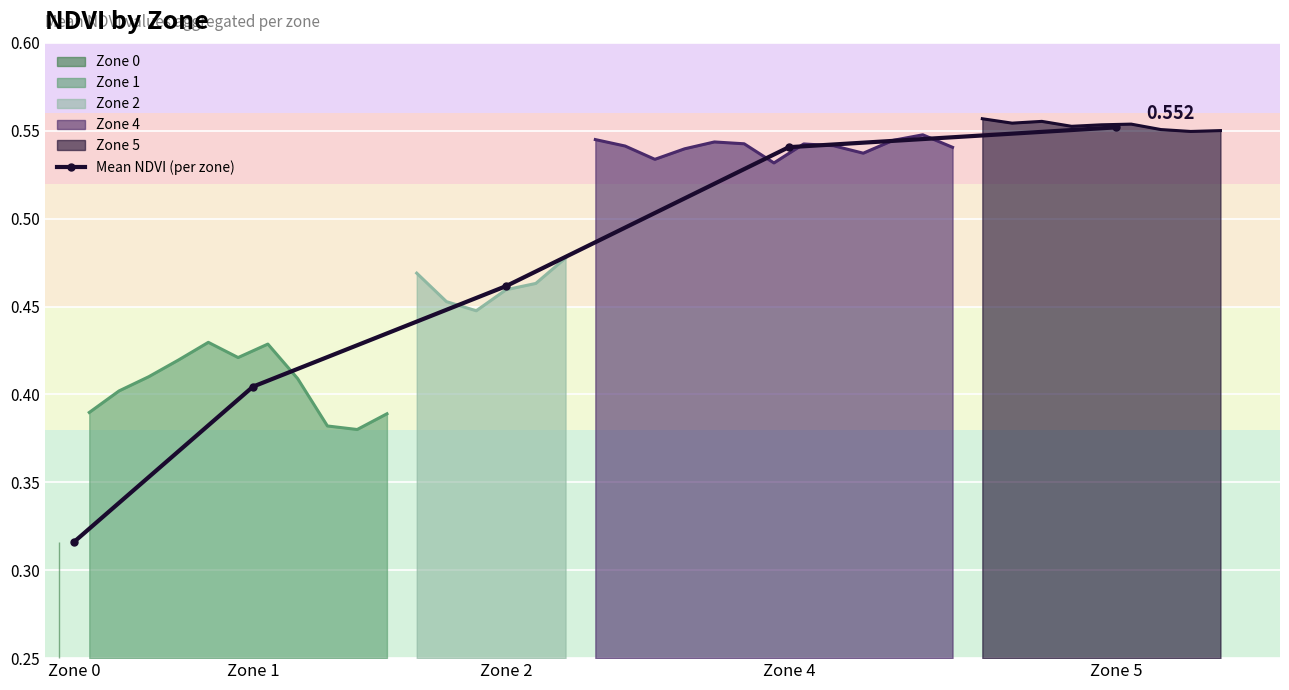

The chart shows a value of 0.5 at Zone 2. True or false?

True